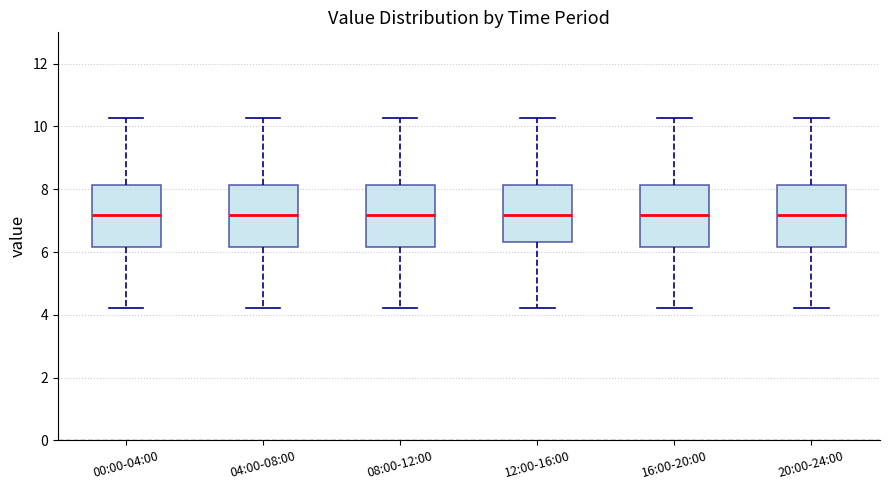

Where does the lower whisker of the box for 00:00-04:00 end on the y-axis? The values are not printed on the chart, so give them approximately, as read against the axis.

4.2